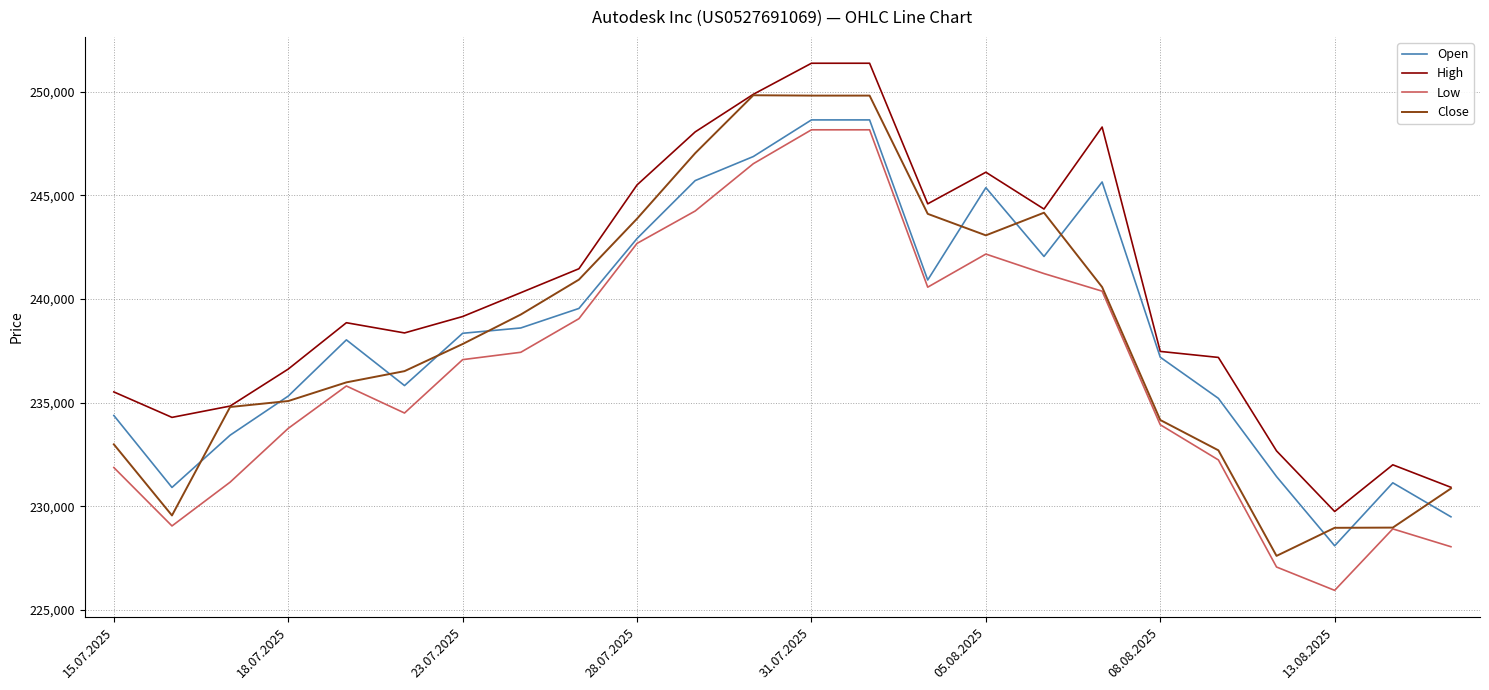

What is the maximum value shown in the chart?

251382